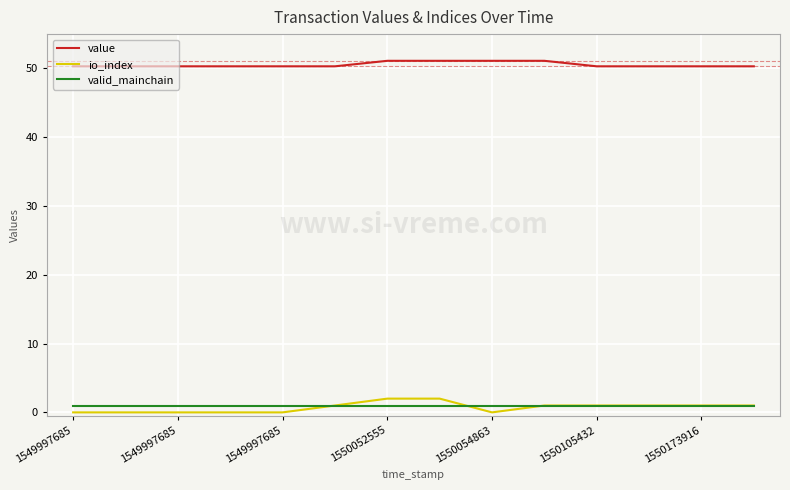

What is the difference between the second highest and minimum values in the io_index series?

2.0